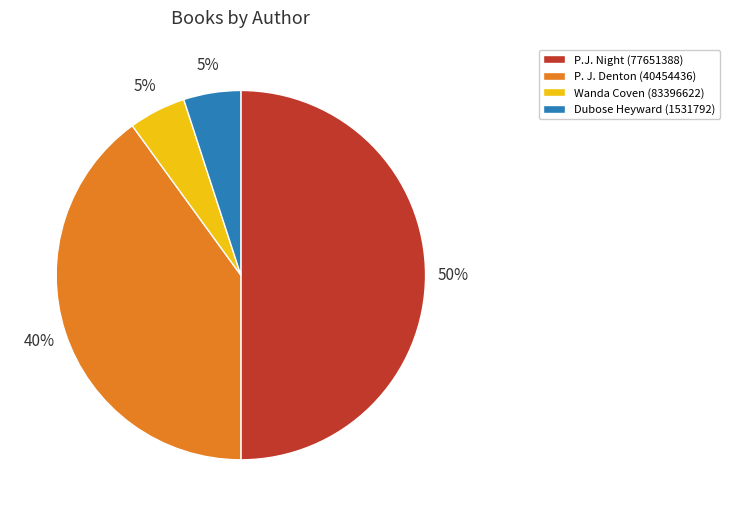

Is the sum of P.J. Night (77651388) and Wanda Coven (83396622) greater than half?

Yes